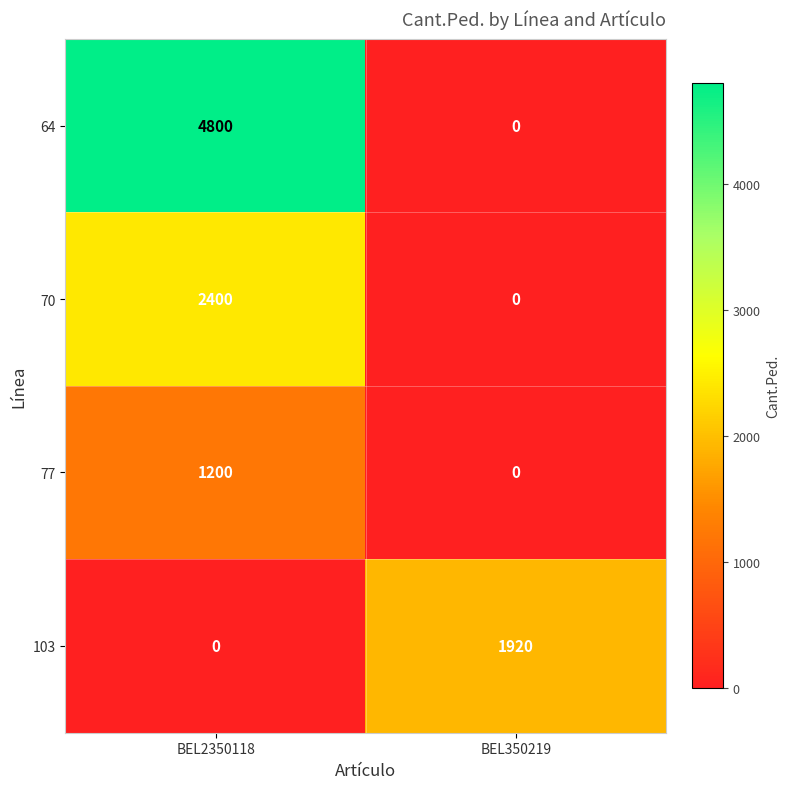

Reading right to left, transcribe all the data shown in this chart.

64: BEL350219=0	BEL2350118=4800
70: BEL350219=0	BEL2350118=2400
77: BEL350219=0	BEL2350118=1200
103: BEL350219=1920	BEL2350118=0